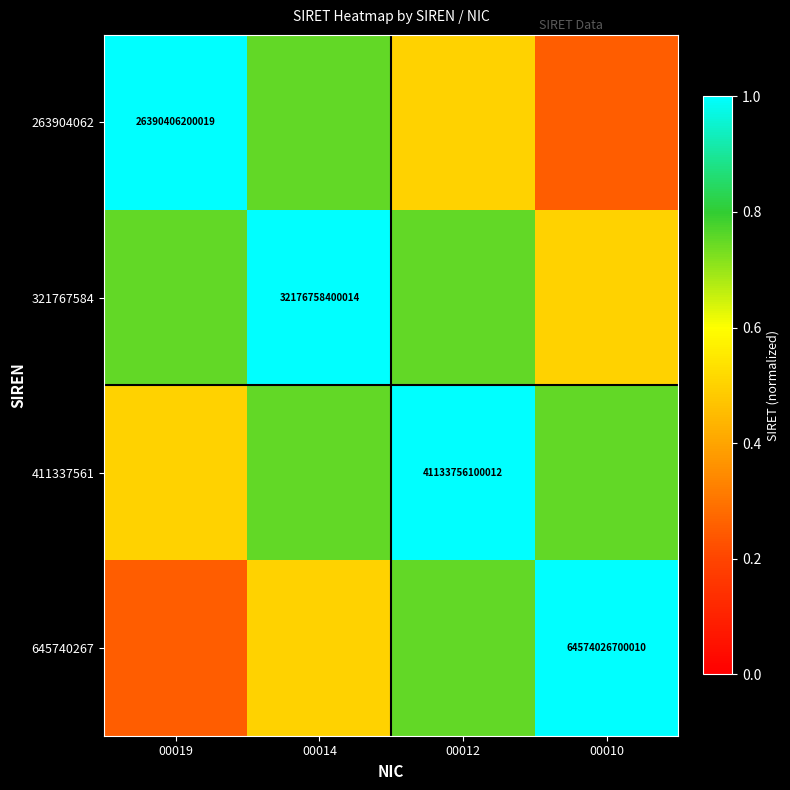

Between 00012 and 00019, which is larger?

00019